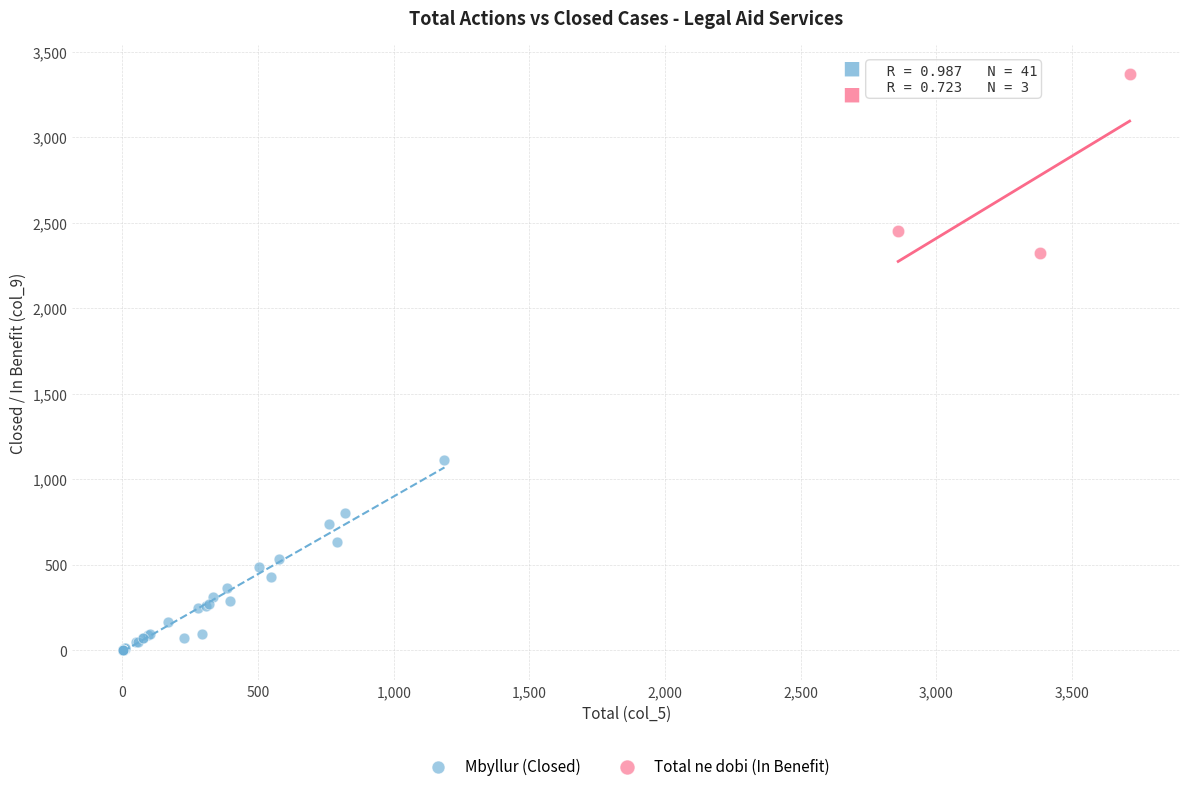

Which series reaches the minimum Y coordinate?

Mbyllur (Closed)